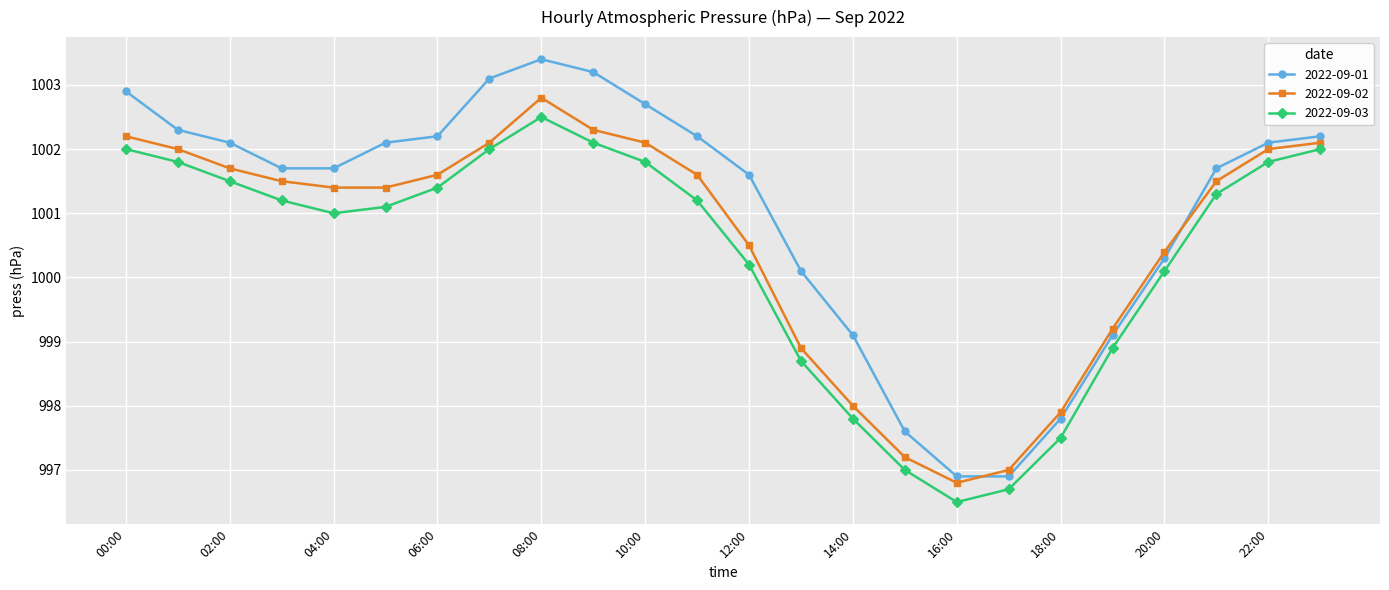

What is the value of the 2022-09-02 point at the 7th from the left?

1001.6